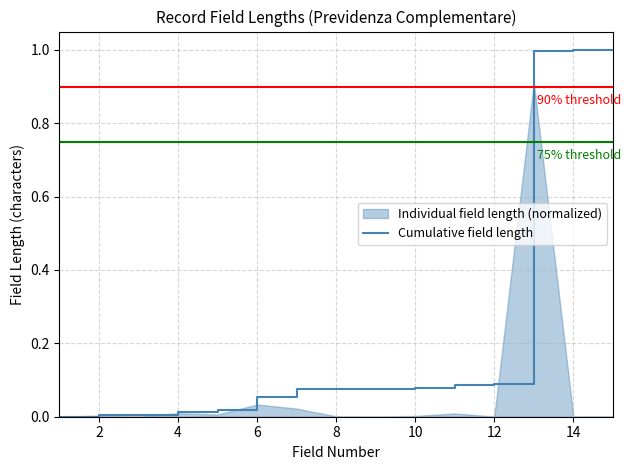

What is the difference between the maximum and second lowest values?

1.0